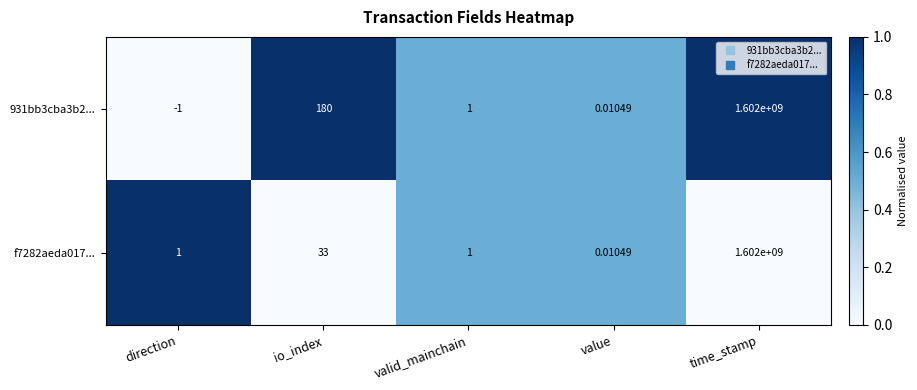

Which series has the largest total across all categories?

931bb3cba3b2...